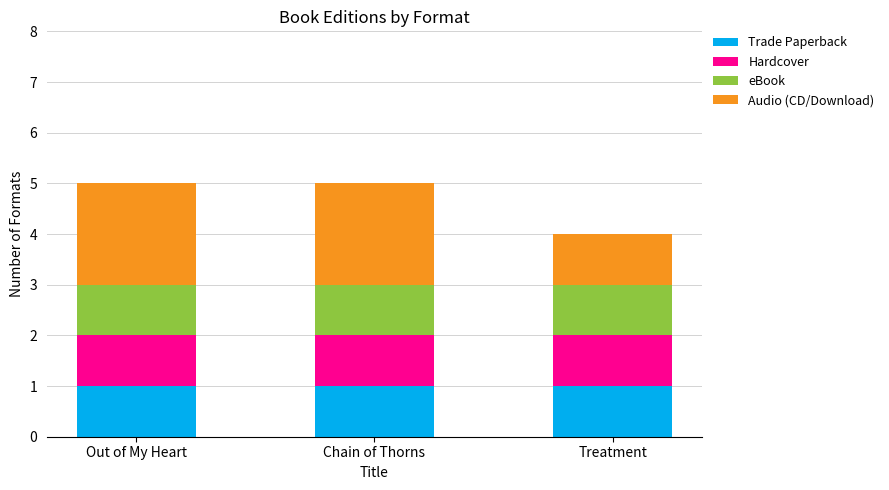

What is the total value across all series at Out of My Heart?

5